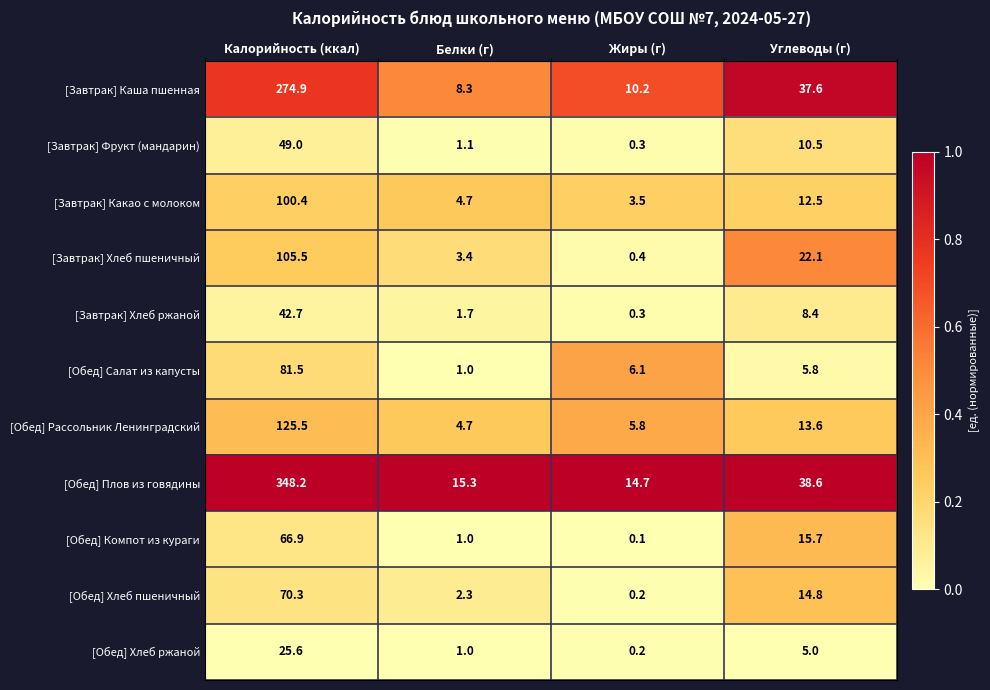

The value of [Завтрак] Фрукт (мандарин) at Углеводы (г) is 10.5. True or false?

True